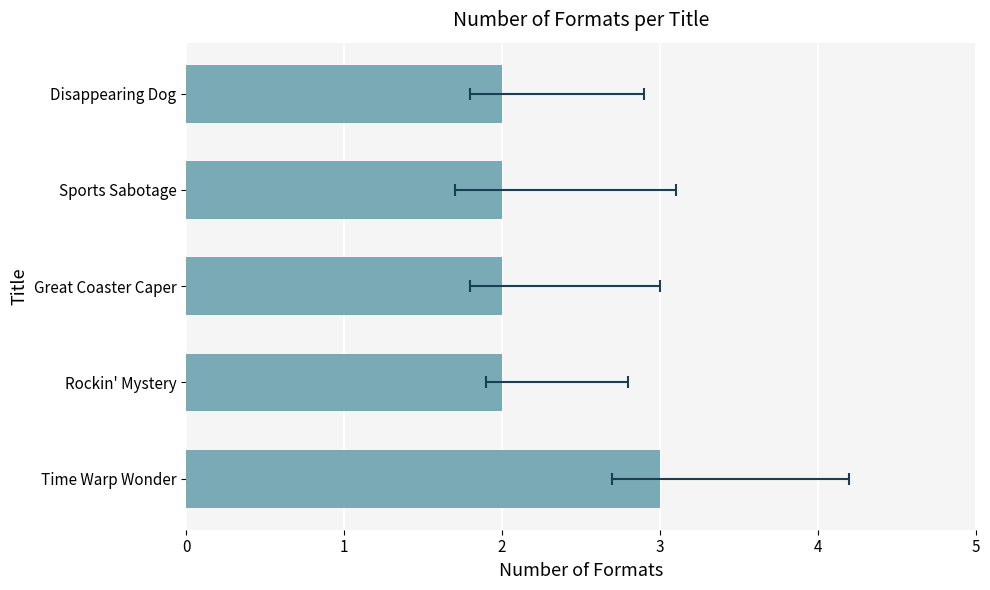

Rank the categories by value from lowest to highest.

Rockin' Mystery, Great Coaster Caper, Sports Sabotage, Disappearing Dog, Time Warp Wonder